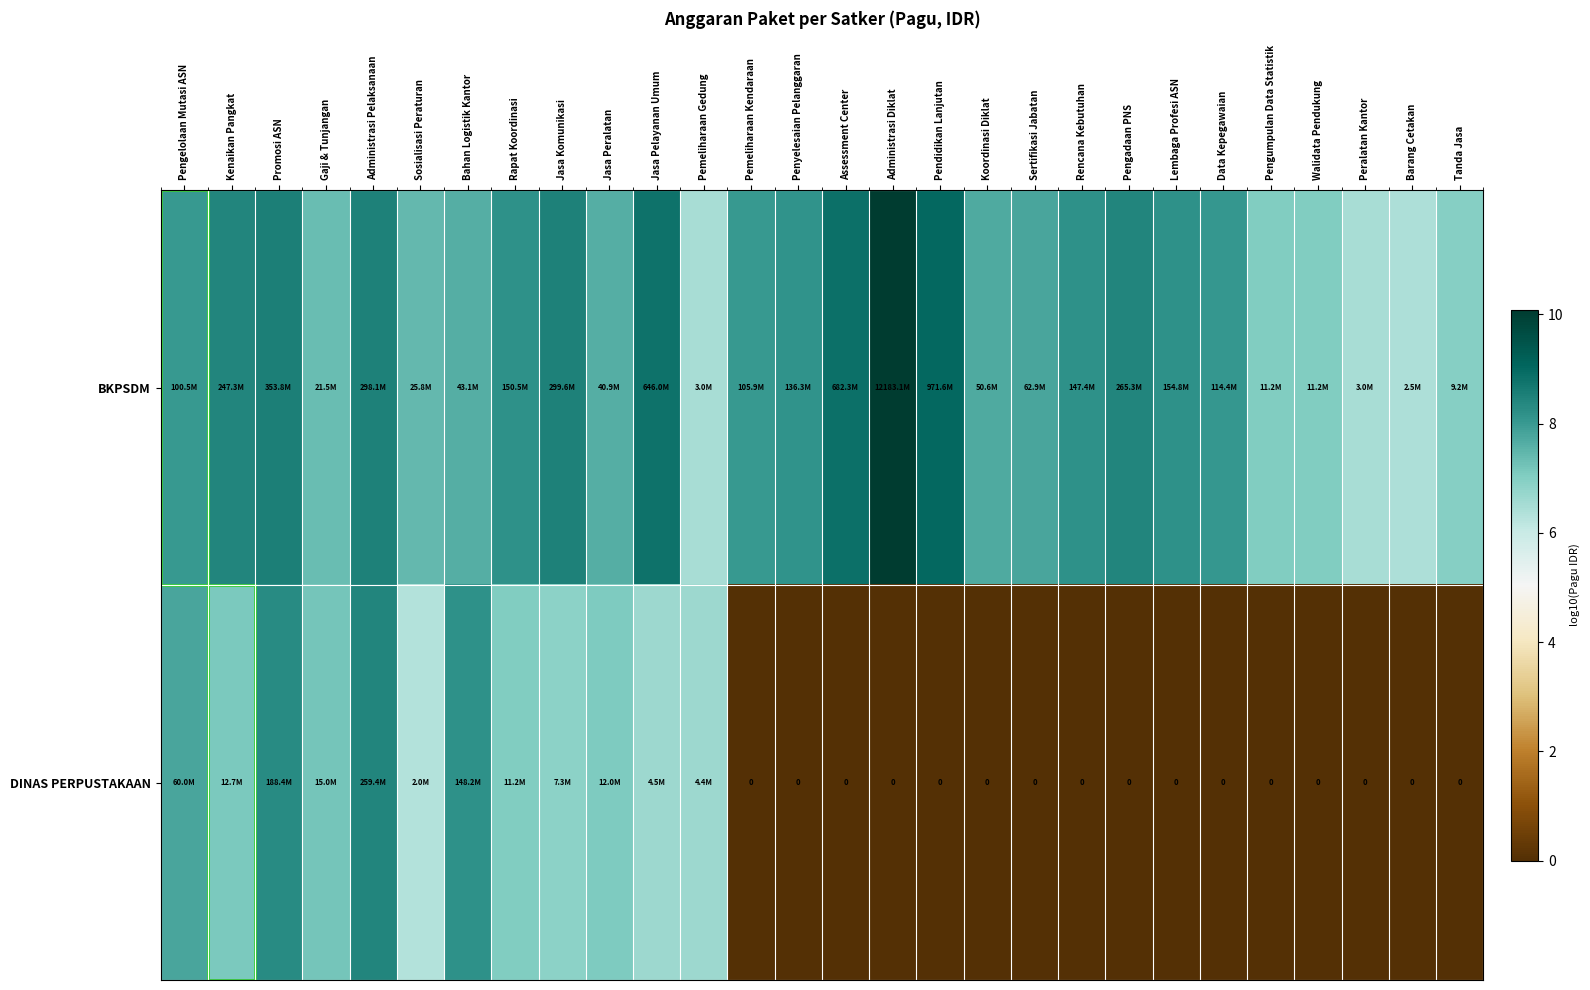

The value of BKPSDM at Sertifikasi Jabatan is 11.0. True or false?

False